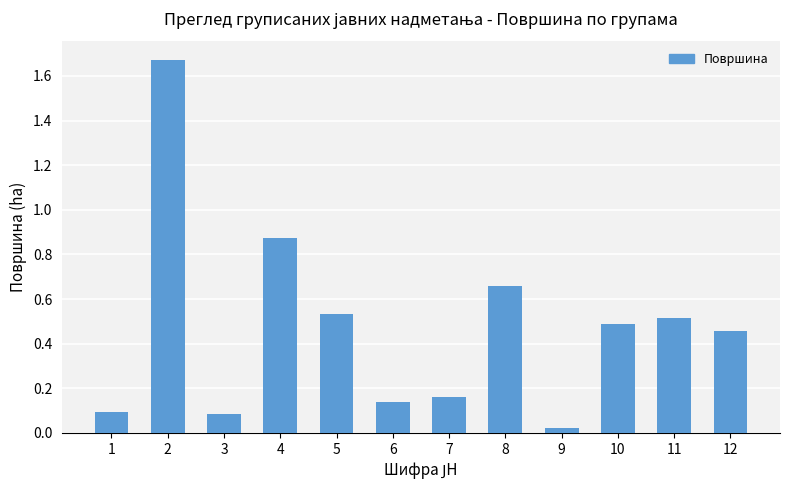

What is the difference between the second highest and second lowest values?

0.8